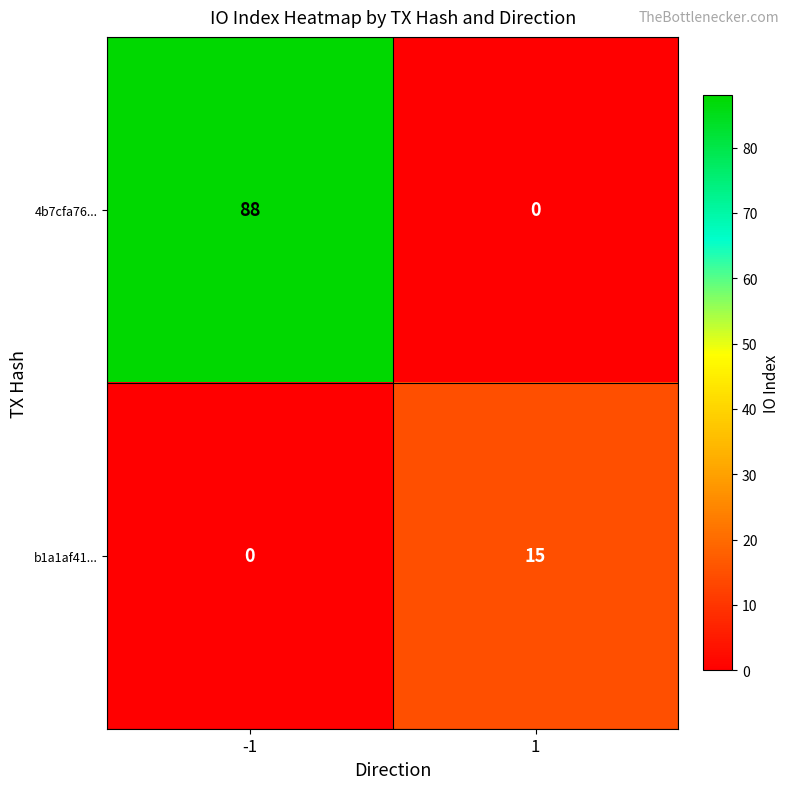

The 4b7cfa76... series shows 0 at 1. True or false?

True